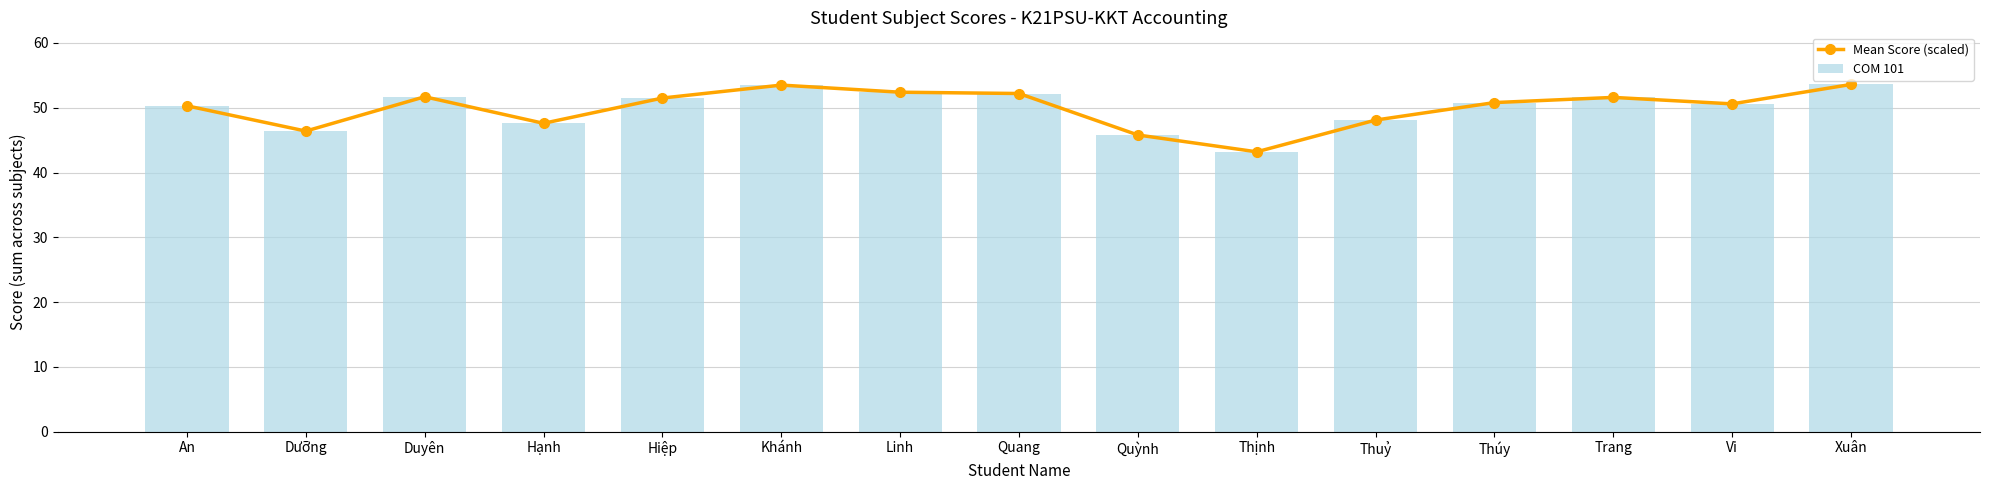

Is it true that COM 101 equals 9.7 at Dưỡng?

False